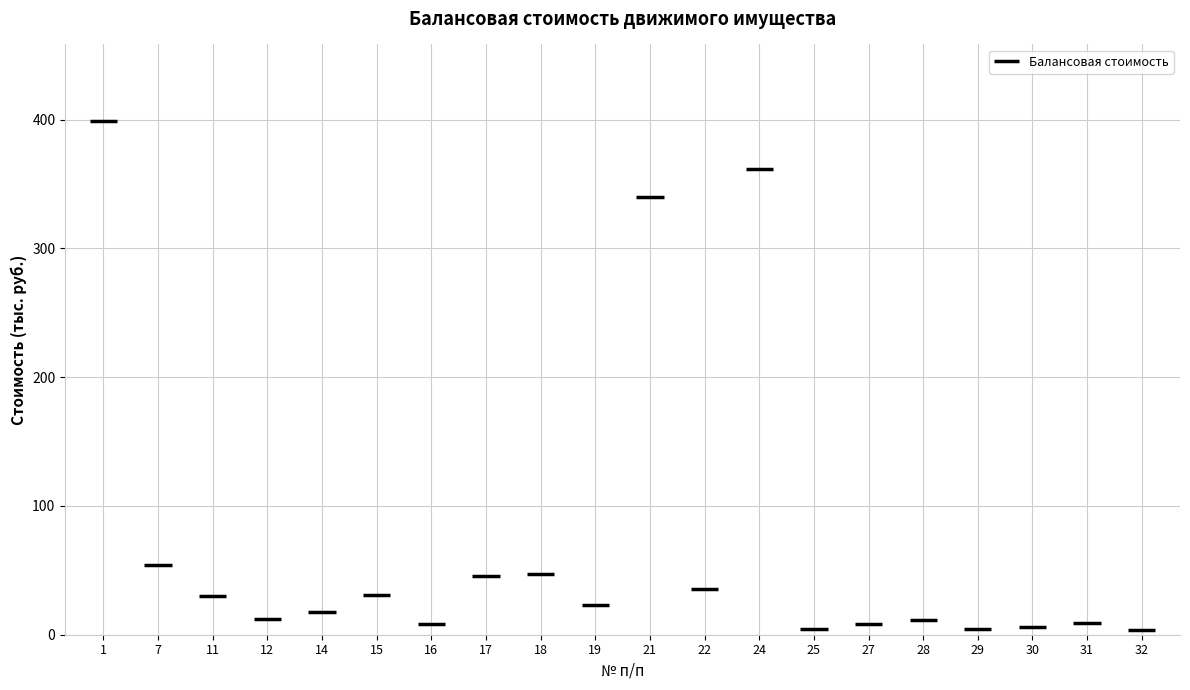

Which category has the highest value across all series?

1